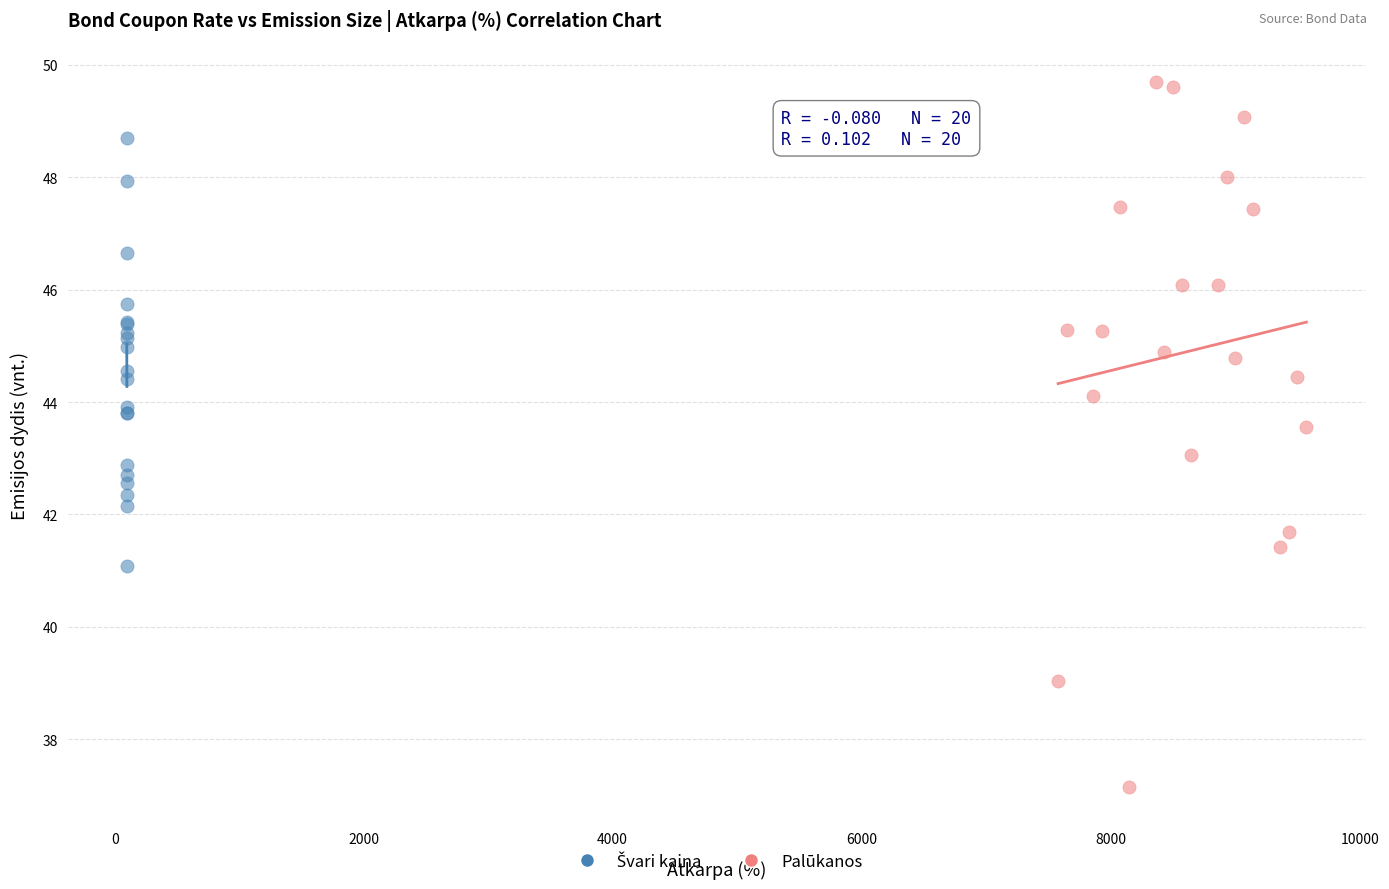

Which series reaches the minimum Y coordinate?

Palūkanos